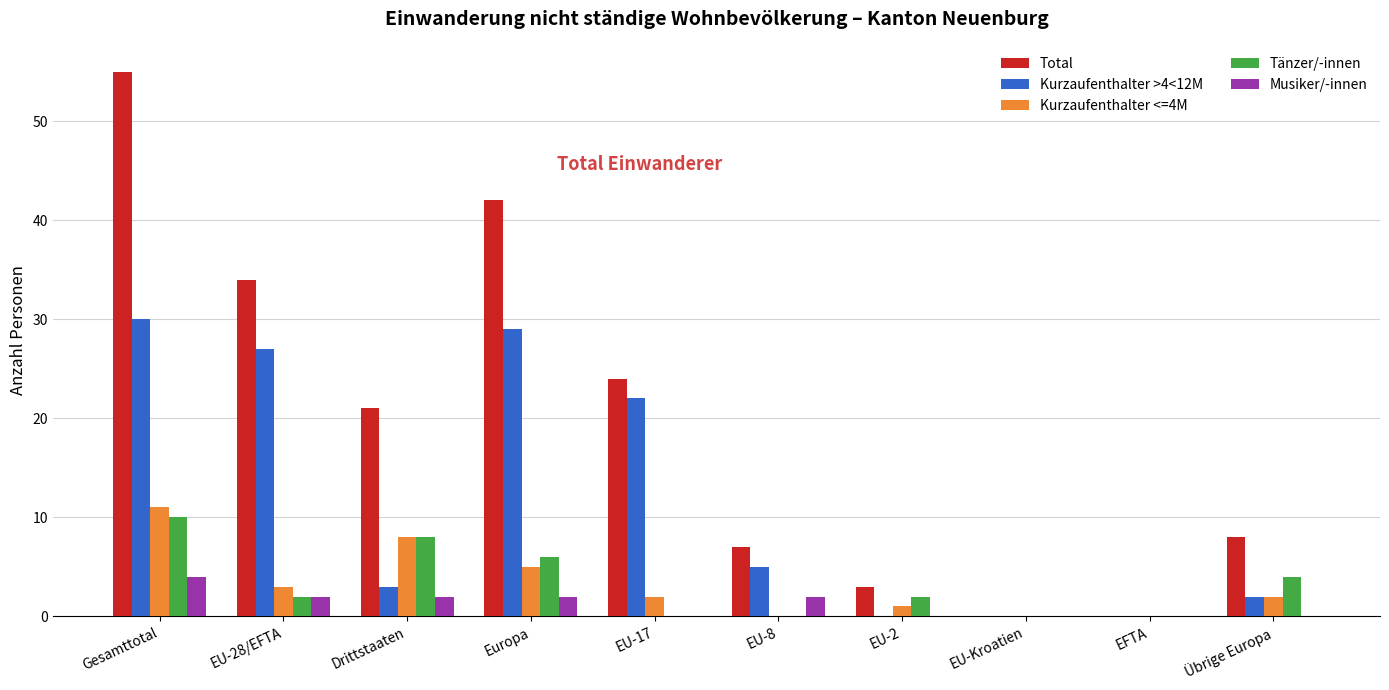

How many groups of bars are there?

10